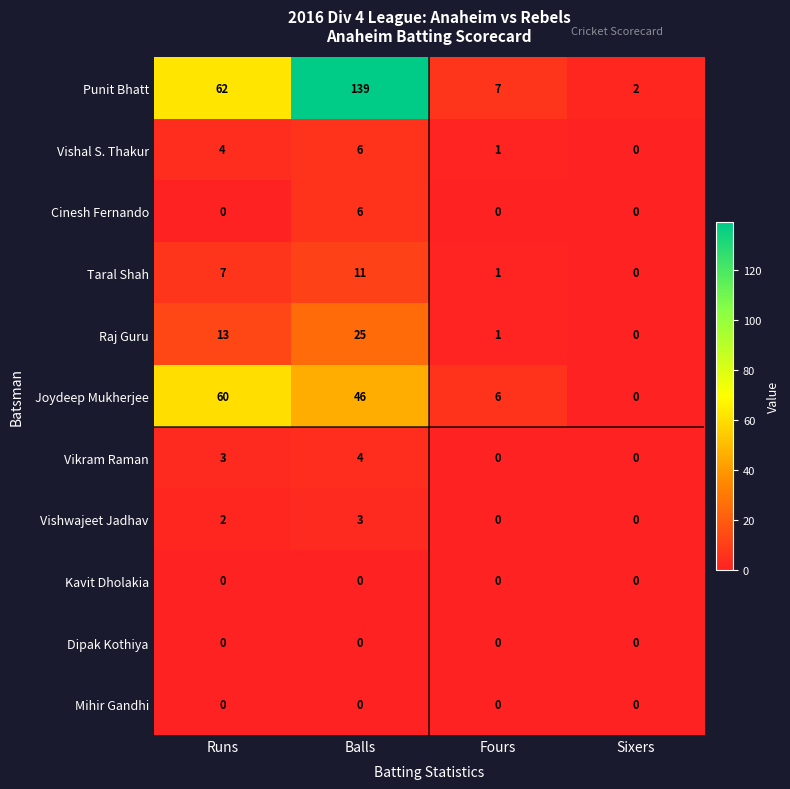

What is the sum of the Raj Guru values at Runs and Fours?

14